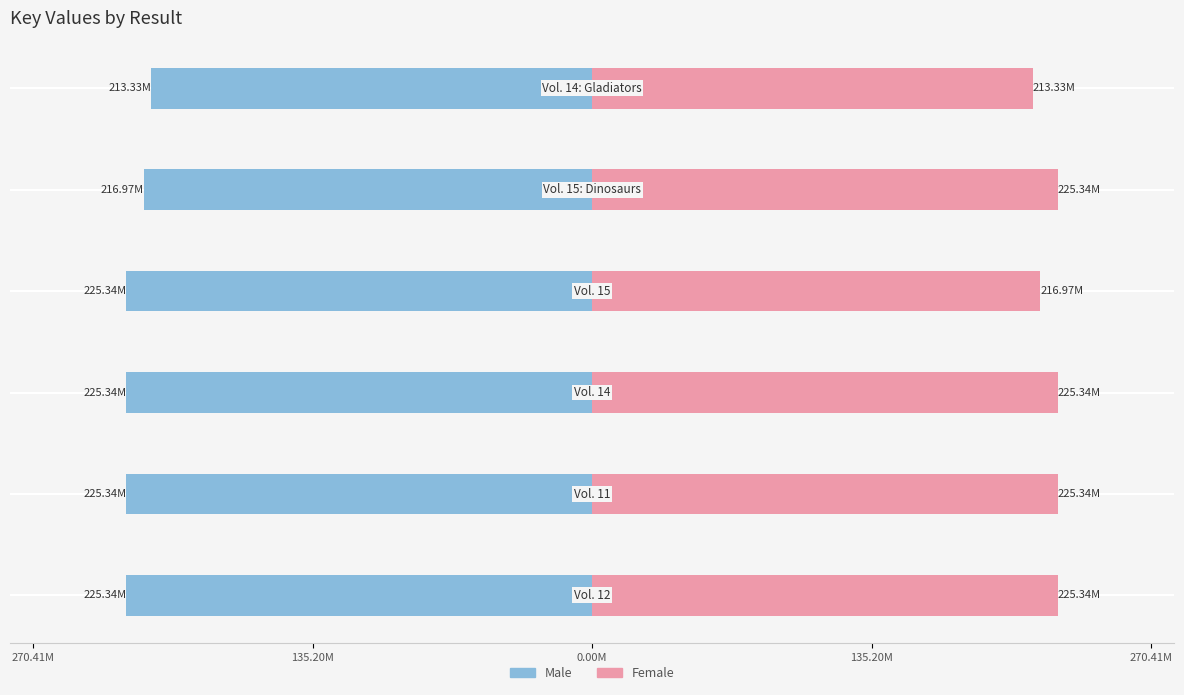

Reading left to right, transcribe all the data shown in this chart.

Male: -225.3	-225.3	-225.3	-225.3	-217.0	-213.3
Female: 225.3	225.3	225.3	217.0	225.3	213.3